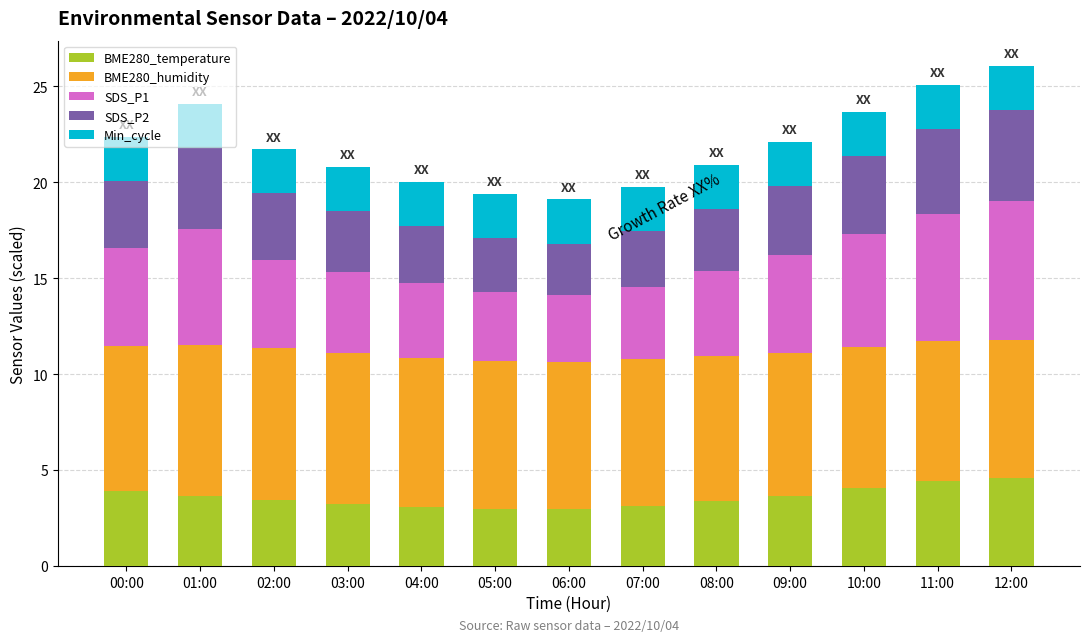

What is the lowest value of the BME280_temperature series?

3.0